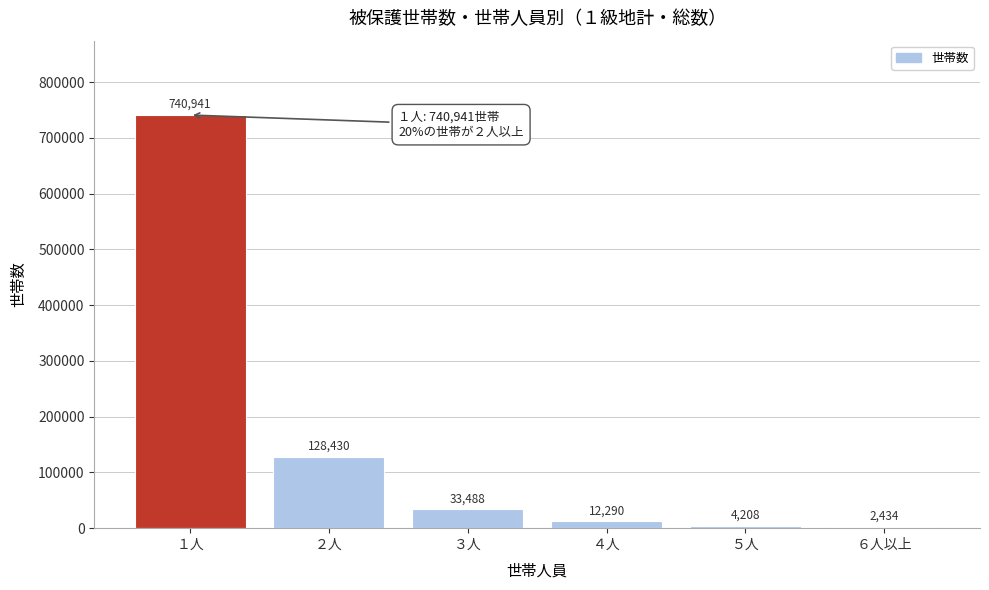

Reading left to right, list all the values displayed in this chart.

１人=740941	２人=128430	３人=33488	４人=12290	５人=4208	６人以上=2434